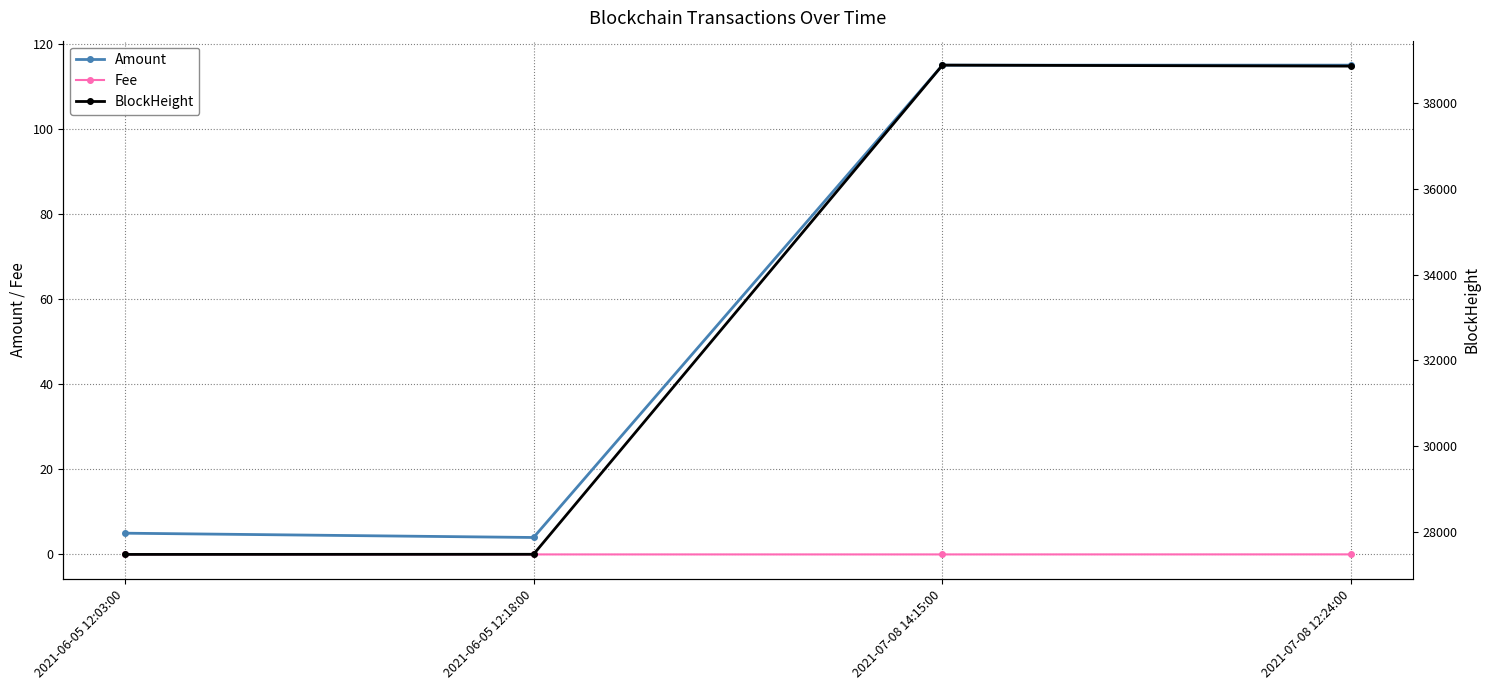

Reading left to right, extract all data points from this chart.

Amount: 2021-06-05 12:03:00=5.0	2021-06-05 12:18:00=4.0	2021-07-08 14:15:00=115.0	2021-07-08 12:24:00=115.0
Fee: 2021-06-05 12:03:00=0.0	2021-06-05 12:18:00=0.0	2021-07-08 14:15:00=0.0	2021-07-08 12:24:00=0.0
BlockHeight: 2021-06-05 12:03:00=27473.0	2021-06-05 12:18:00=27476.0	2021-07-08 14:15:00=38892.0	2021-07-08 12:24:00=38869.0